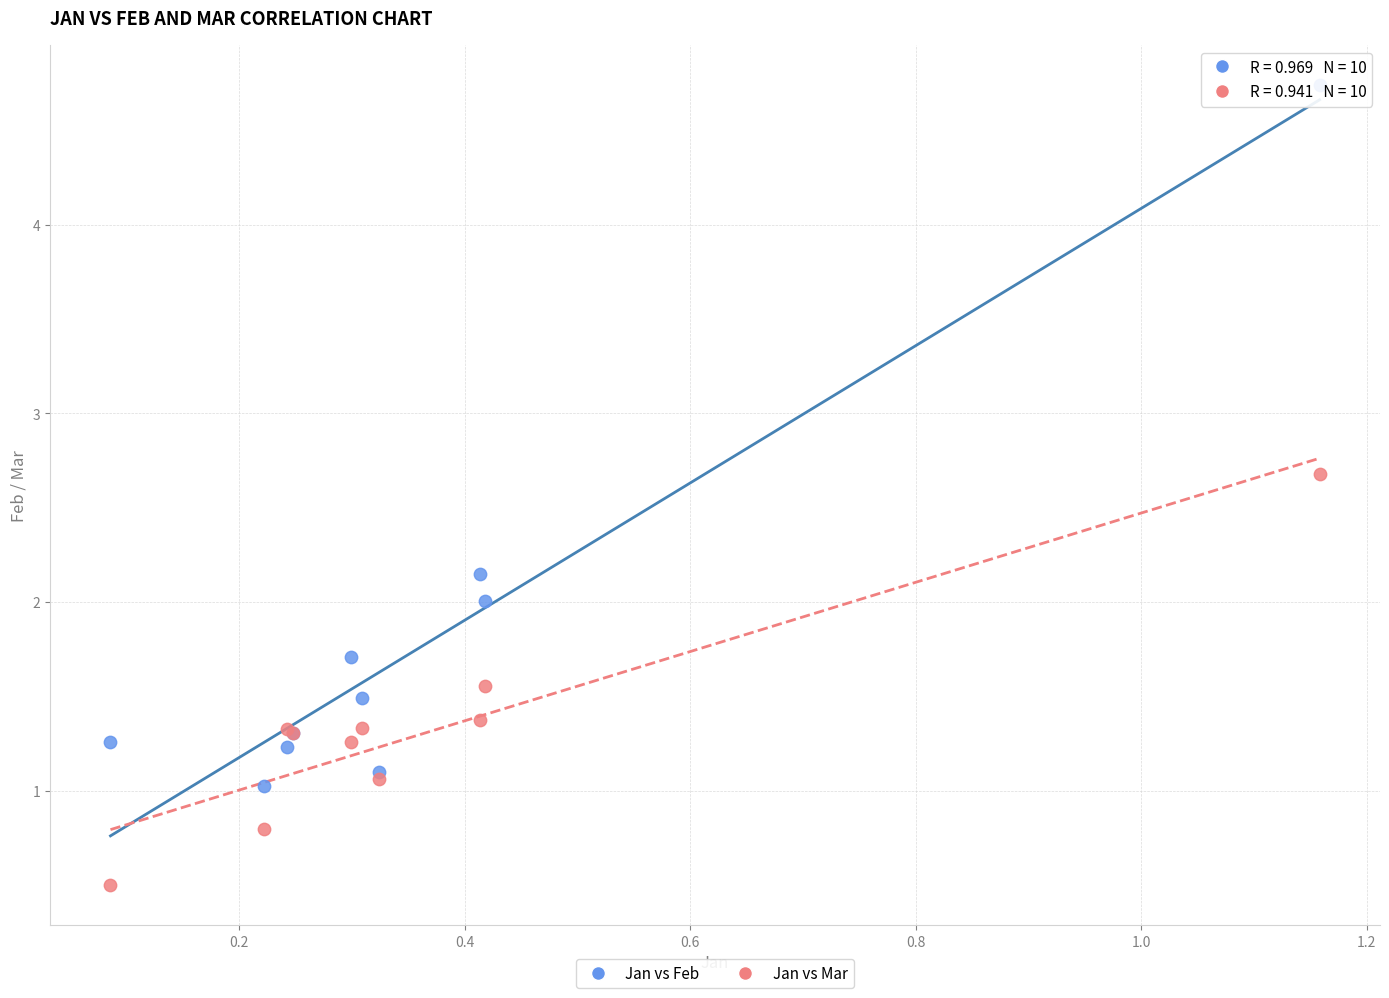

Which series reaches the minimum Y coordinate?

Jan vs Mar